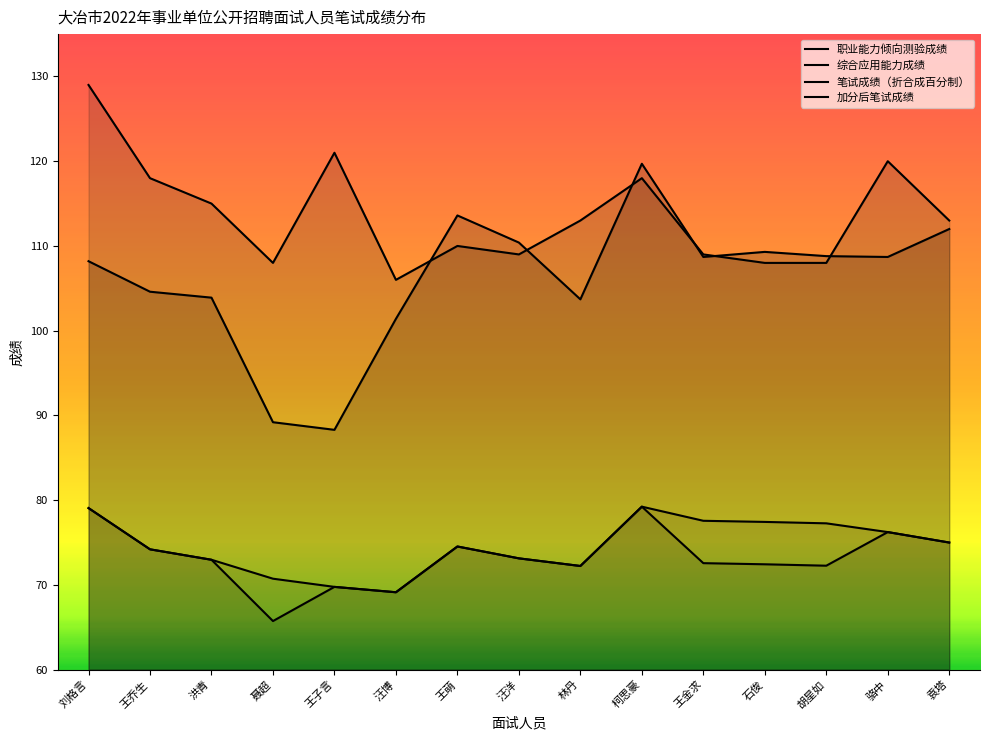

What is the label of the 5th point from the left?

王子言